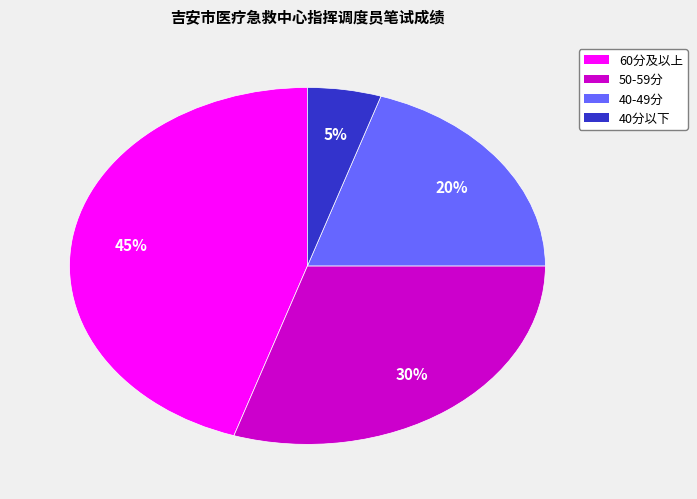

To the nearest percent, what is the difference between the 50-59分 and 40分以下 slice percentages?

25%